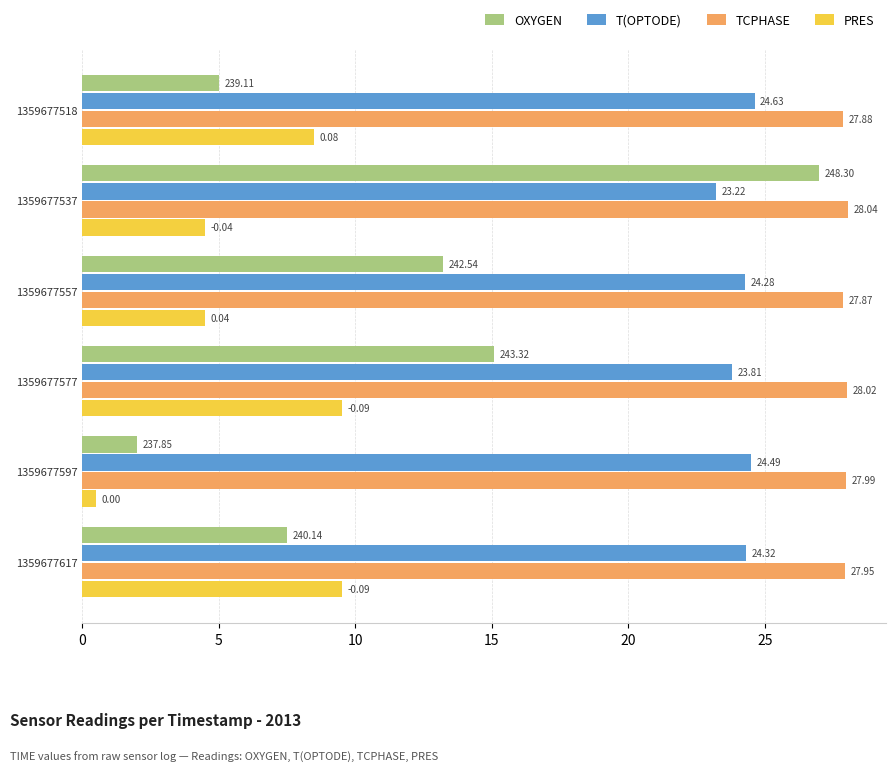

What is the difference between the highest and lowest values at 1359677537?

23.5